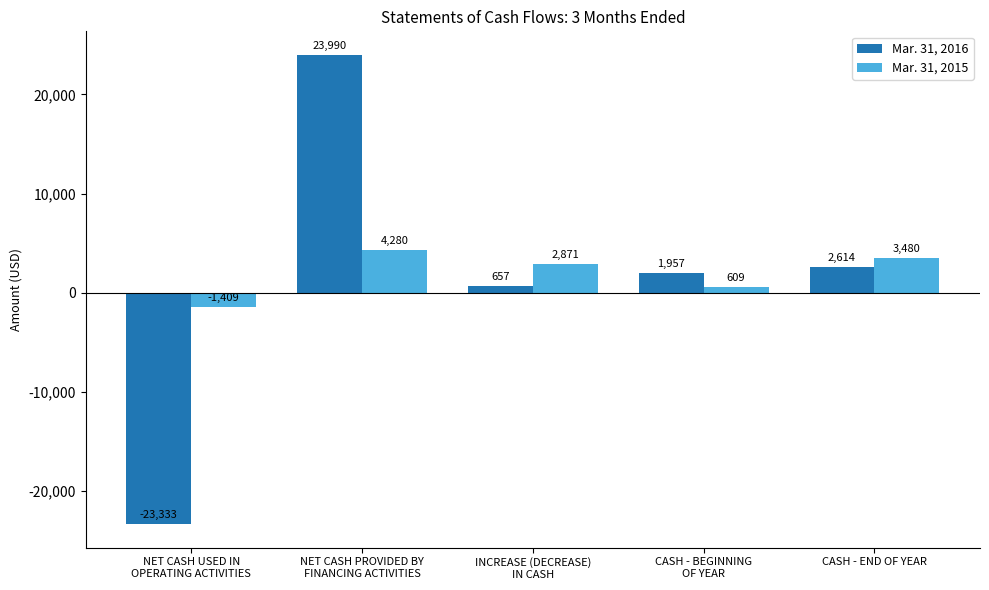

Reading right to left, transcribe all the data shown in this chart.

Mar. 31, 2016: 2614	1957	657	23990	-23333
Mar. 31, 2015: 3480	609	2871	4280	-1409